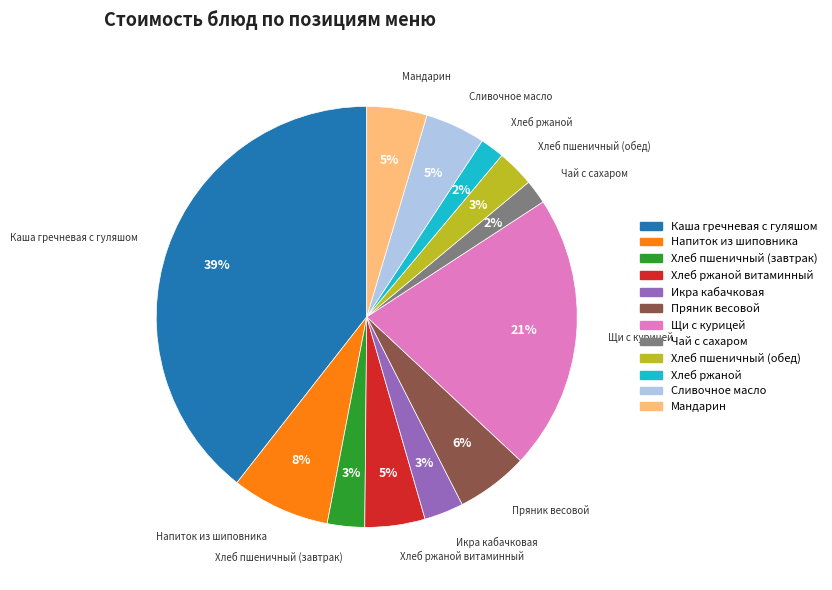

To the nearest percent, what is the difference between the Икра кабачковая and Мандарин slice percentages?

2%